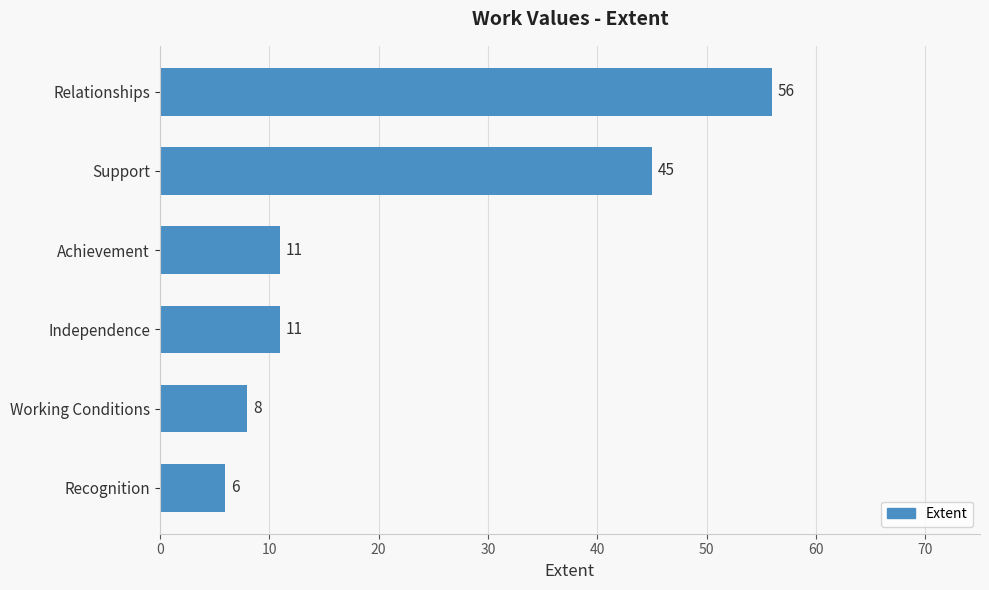

What is the ratio of the value at Support to the value at Working Conditions?

5.6